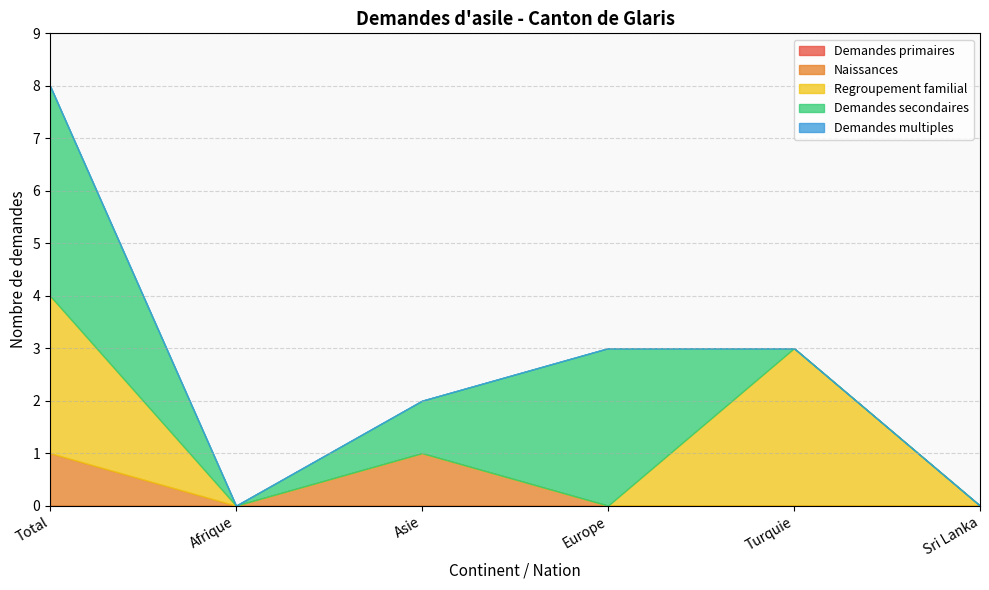

List the labels in order of Demandes primaires value, largest first.

Total, Afrique, Asie, Europe, Turquie, Sri Lanka